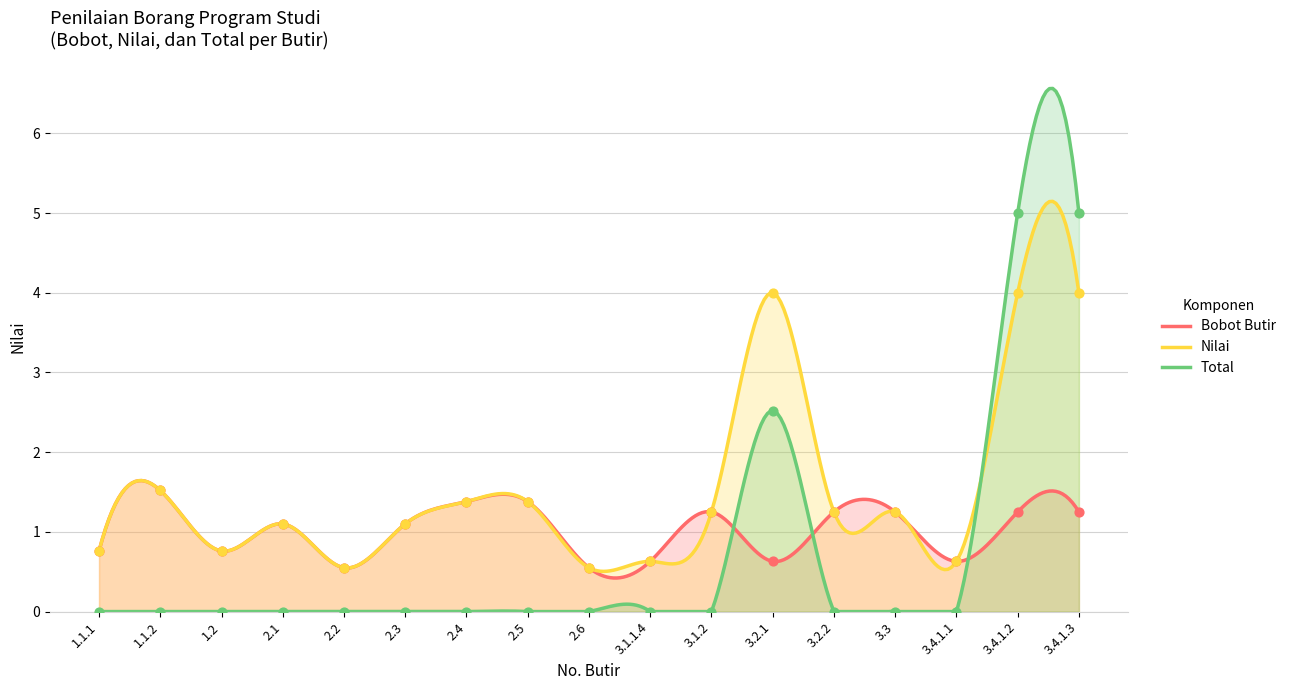

Which series has the largest total across all categories?

Nilai